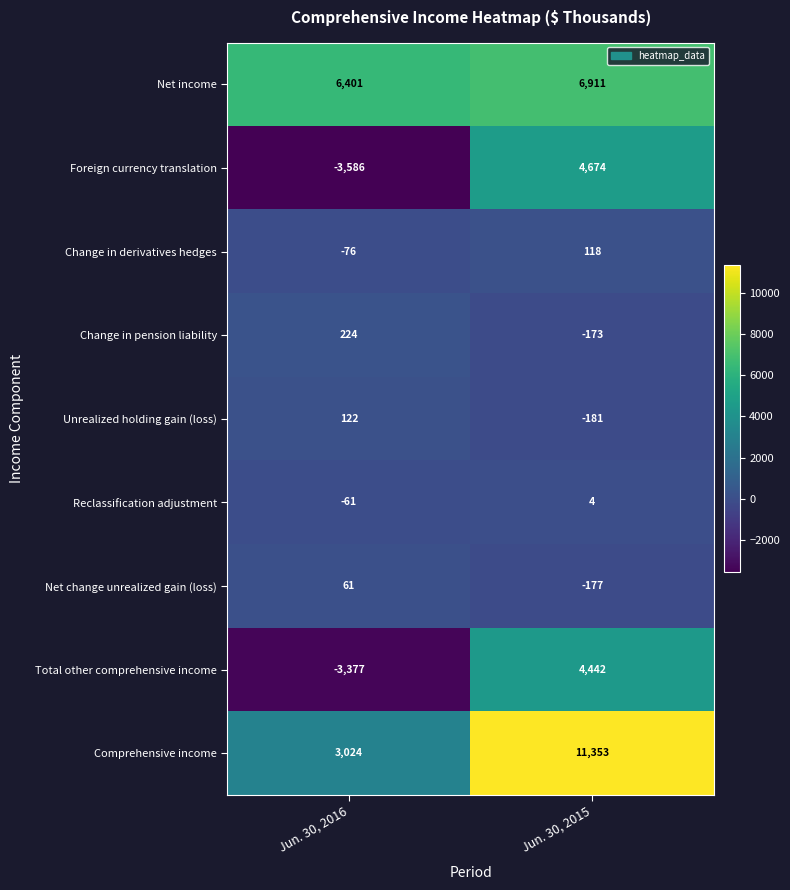

Which category has the highest value across all series?

Jun. 30, 2015